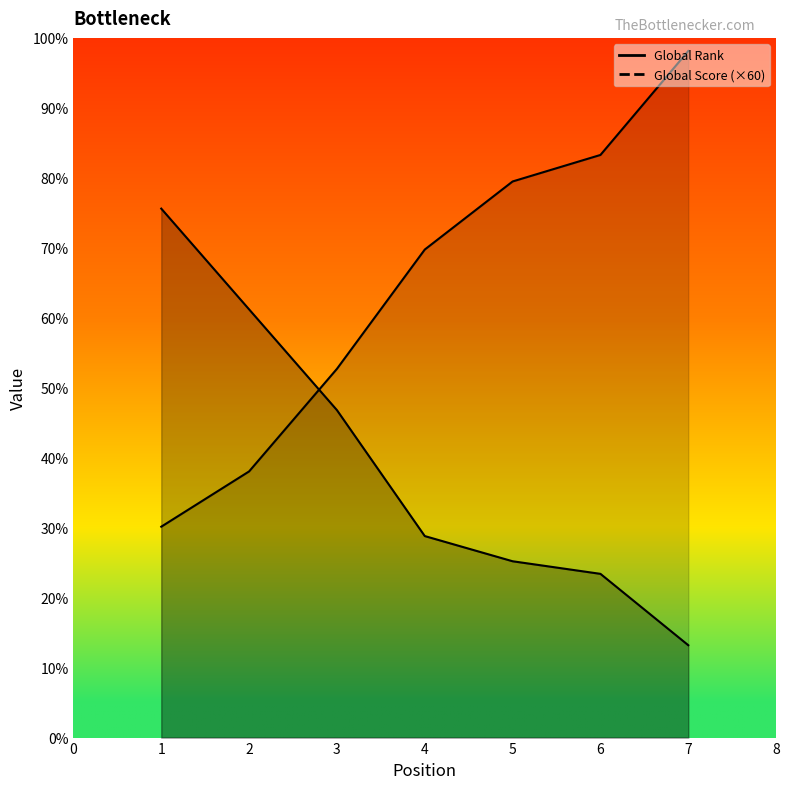

Which series has the largest total across all categories?

Global Rank